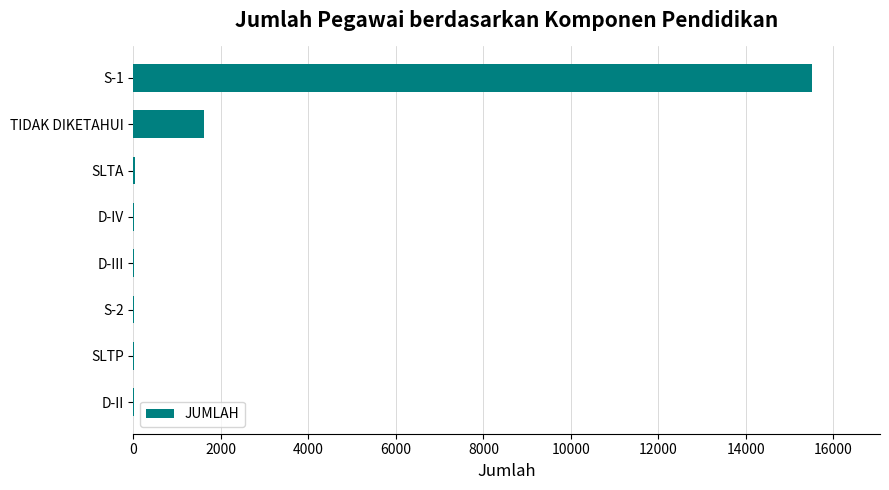

Count the number of data series in this chart.

1